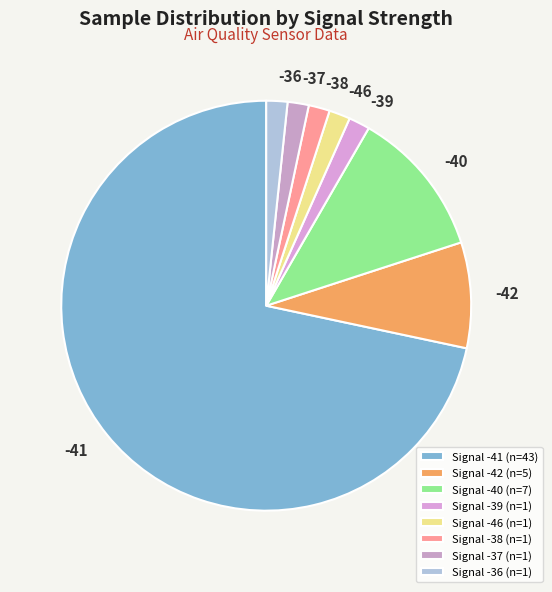

How many segments does this pie chart have?

8